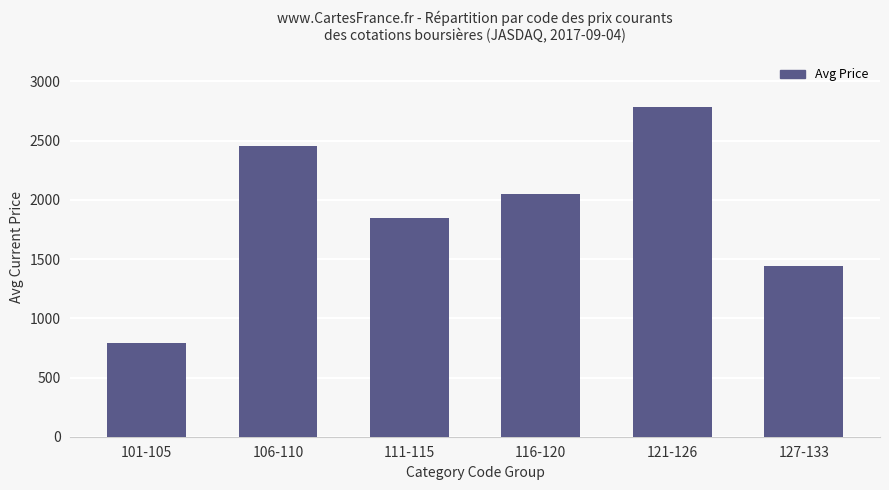

Rank the categories by value from highest to lowest.

121-126, 106-110, 116-120, 111-115, 127-133, 101-105